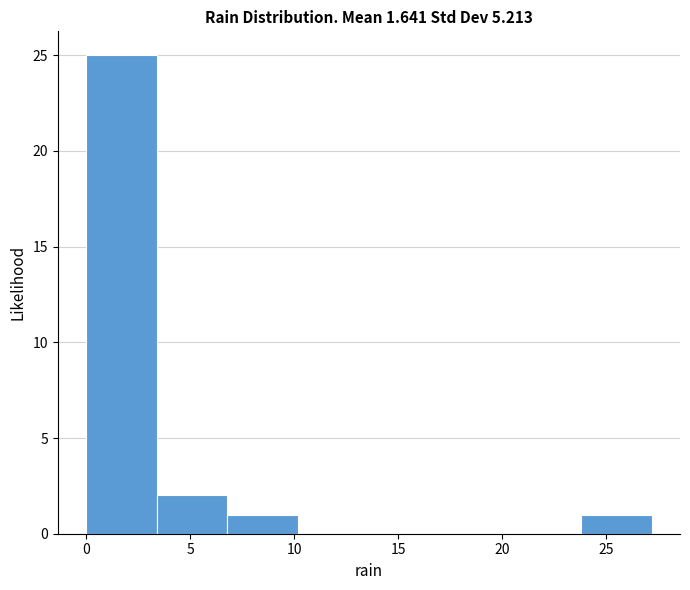

Which range on the x-axis has the tallest bar?

0.0 to 3.4